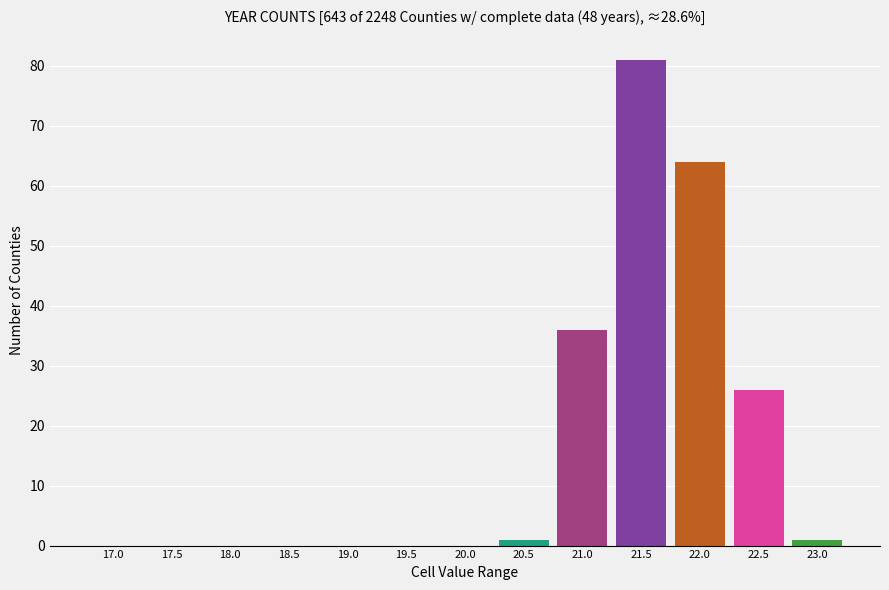

Reading right to left, what are all the values shown in this chart?

23.0=1	22.5=26	22.0=64	21.5=81	21.0=36	20.5=1	20.0=0	19.5=0	19.0=0	18.5=0	18.0=0	17.5=0	17.0=0